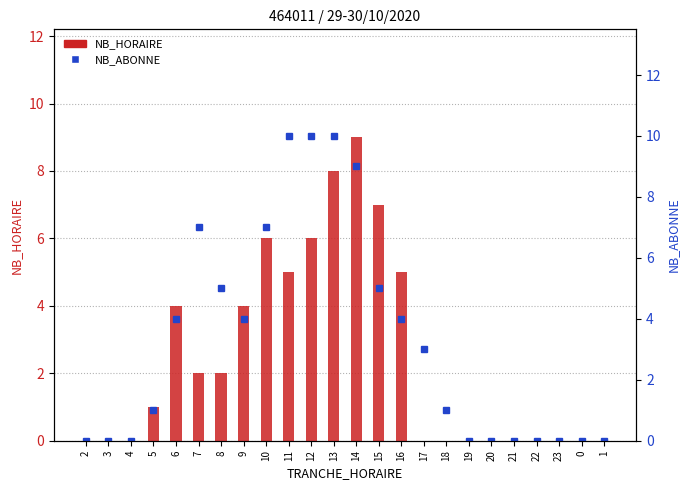

Where is NB_ABONNE nearest to the value 5?

8